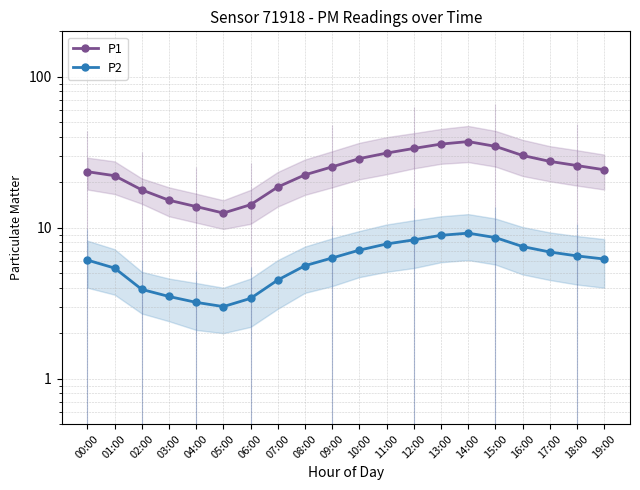

How many interior local peaks does the P2 series have?

1